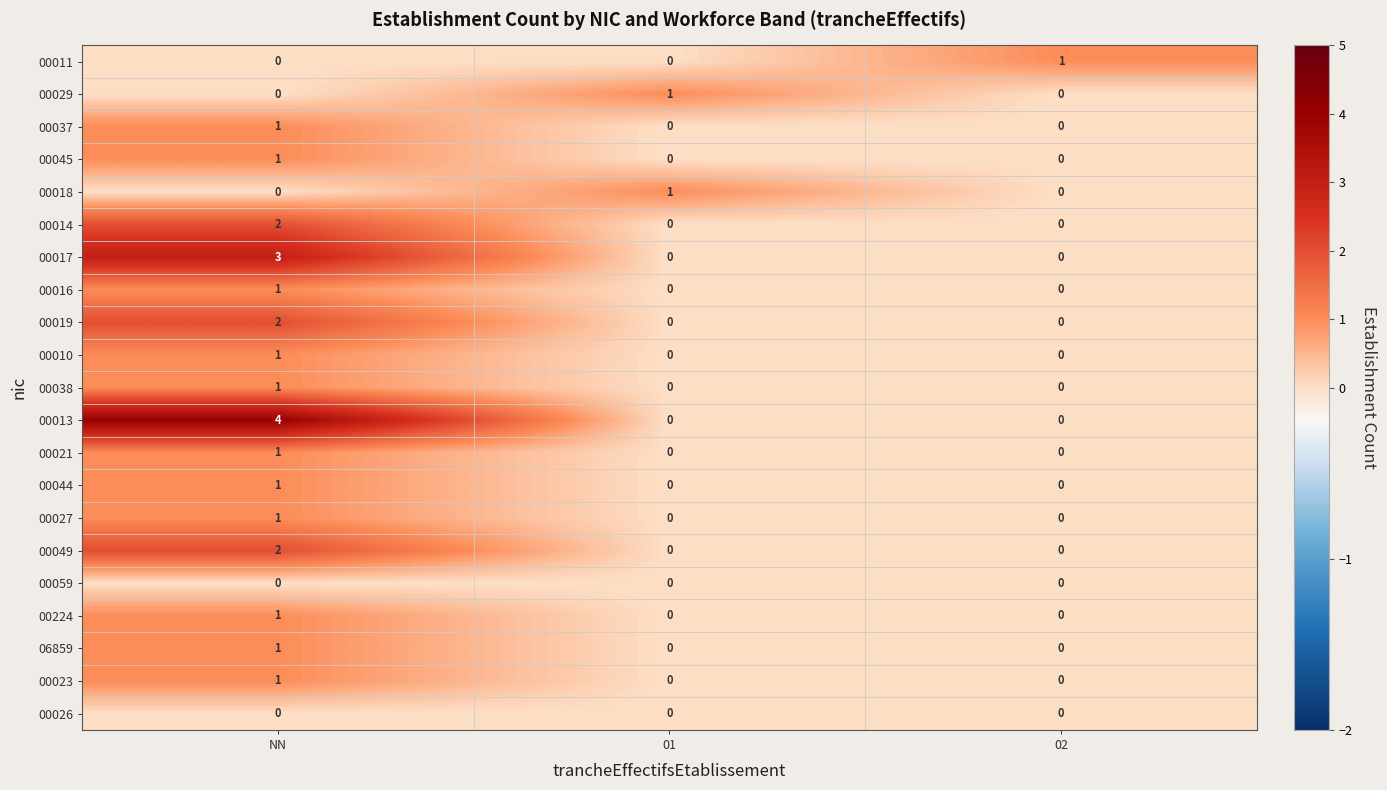

At how many categories does at least one series exceed 2?

1